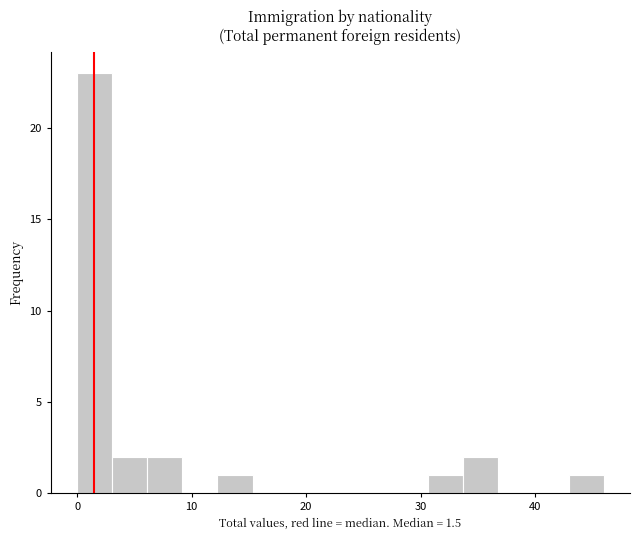

Read against the x-axis, roughly where is the centre of the tallest bar?

2